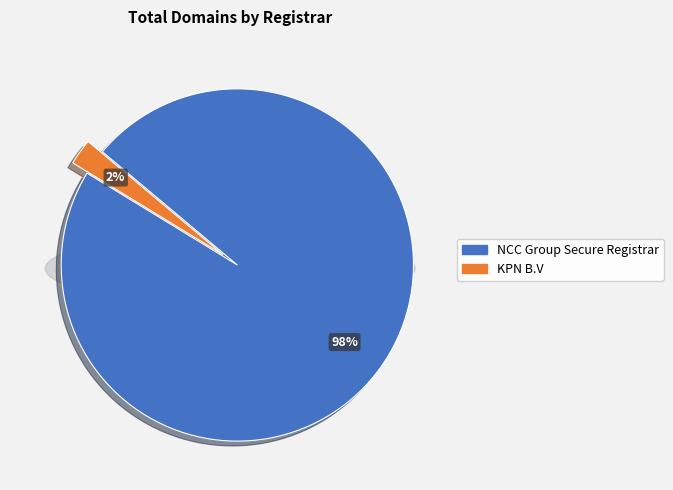

Which category has the smallest portion of the pie?

KPN B.V